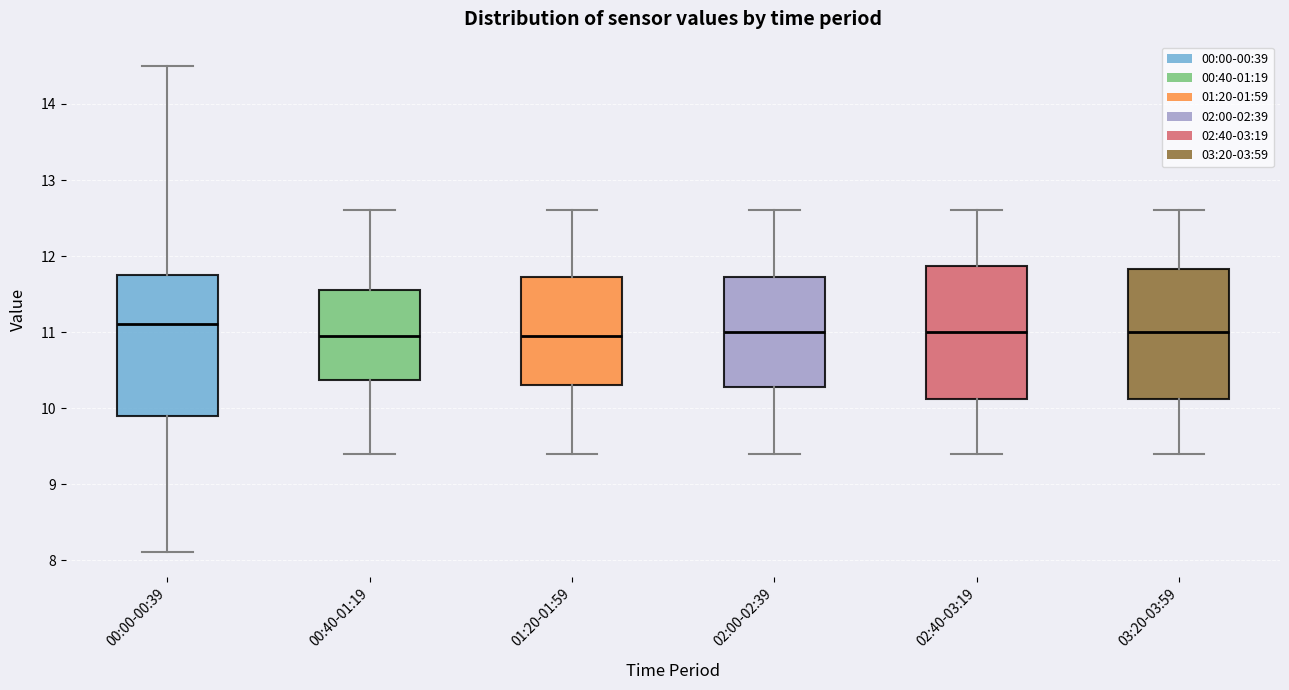

Reading left to right, transcribe this box plot: for each box, give where its median line is, the range the box spans, and where its two whiskers end, as read against the y-axis. The values are not printed on the chart, so give them approximately, as read against the axis.

00:00-00:39: median 11.1, box 9.9 to 11.8, whiskers 8.1 to 14.5
00:40-01:19: median 11.0, box 10.4 to 11.6, whiskers 9.4 to 12.6
01:20-01:59: median 11.0, box 10.3 to 11.7, whiskers 9.4 to 12.6
02:00-02:39: median 11.0, box 10.3 to 11.7, whiskers 9.4 to 12.6
02:40-03:19: median 11.0, box 10.1 to 11.9, whiskers 9.4 to 12.6
03:20-03:59: median 11.0, box 10.1 to 11.8, whiskers 9.4 to 12.6